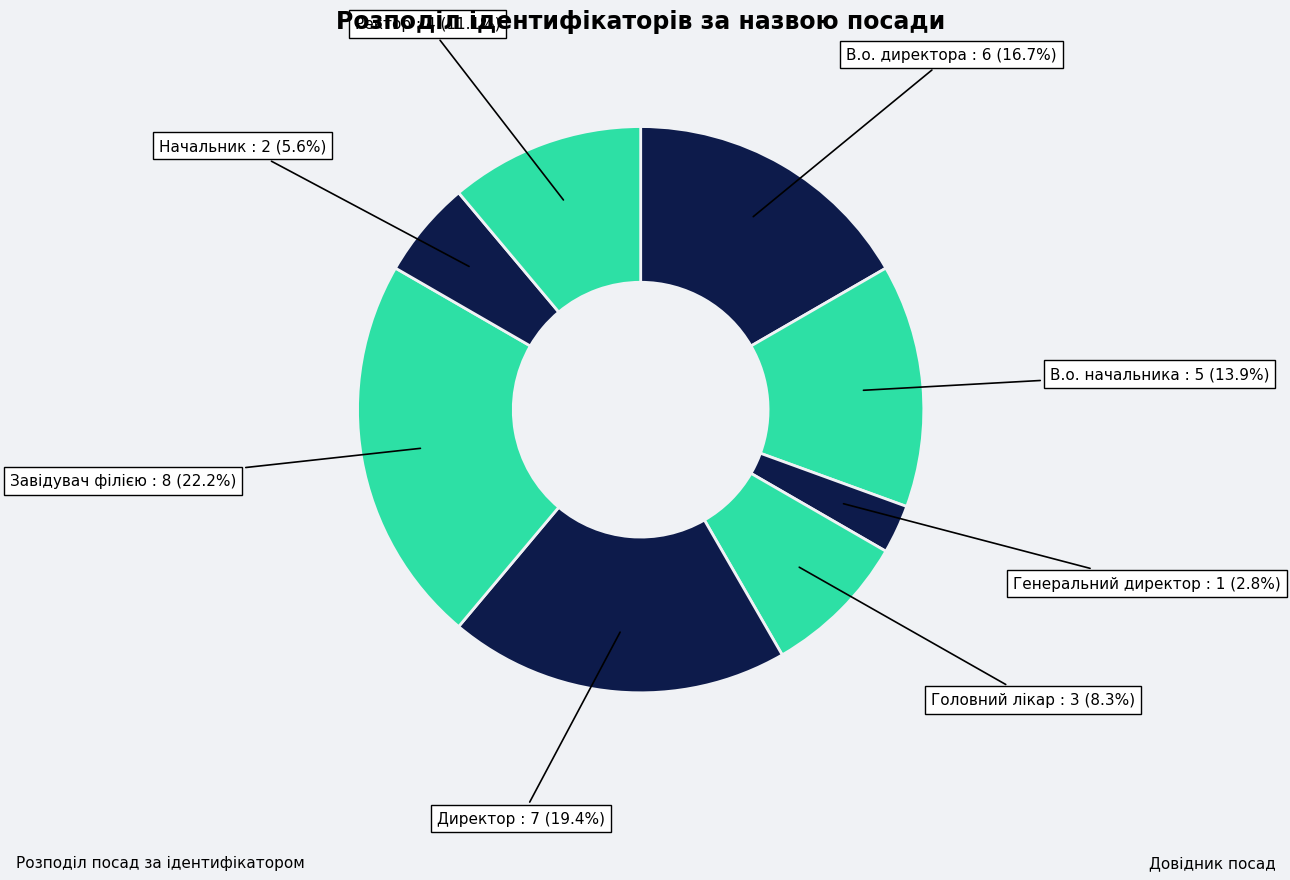

Count the number of slices in the pie.

8